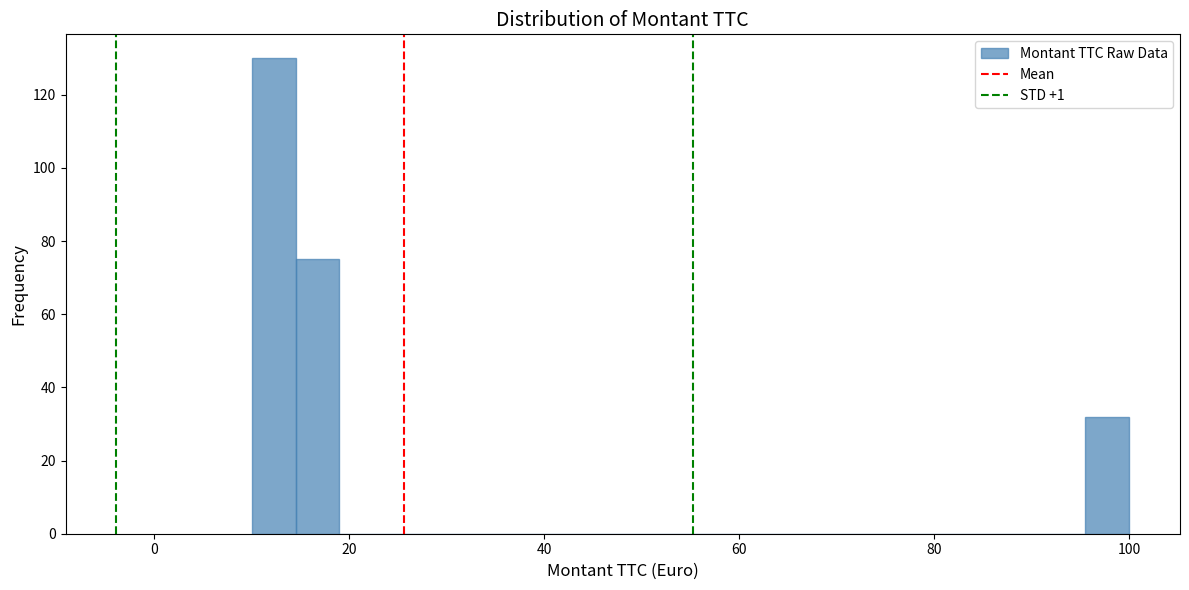

Read against the x-axis, roughly where is the centre of the tallest bar?

12